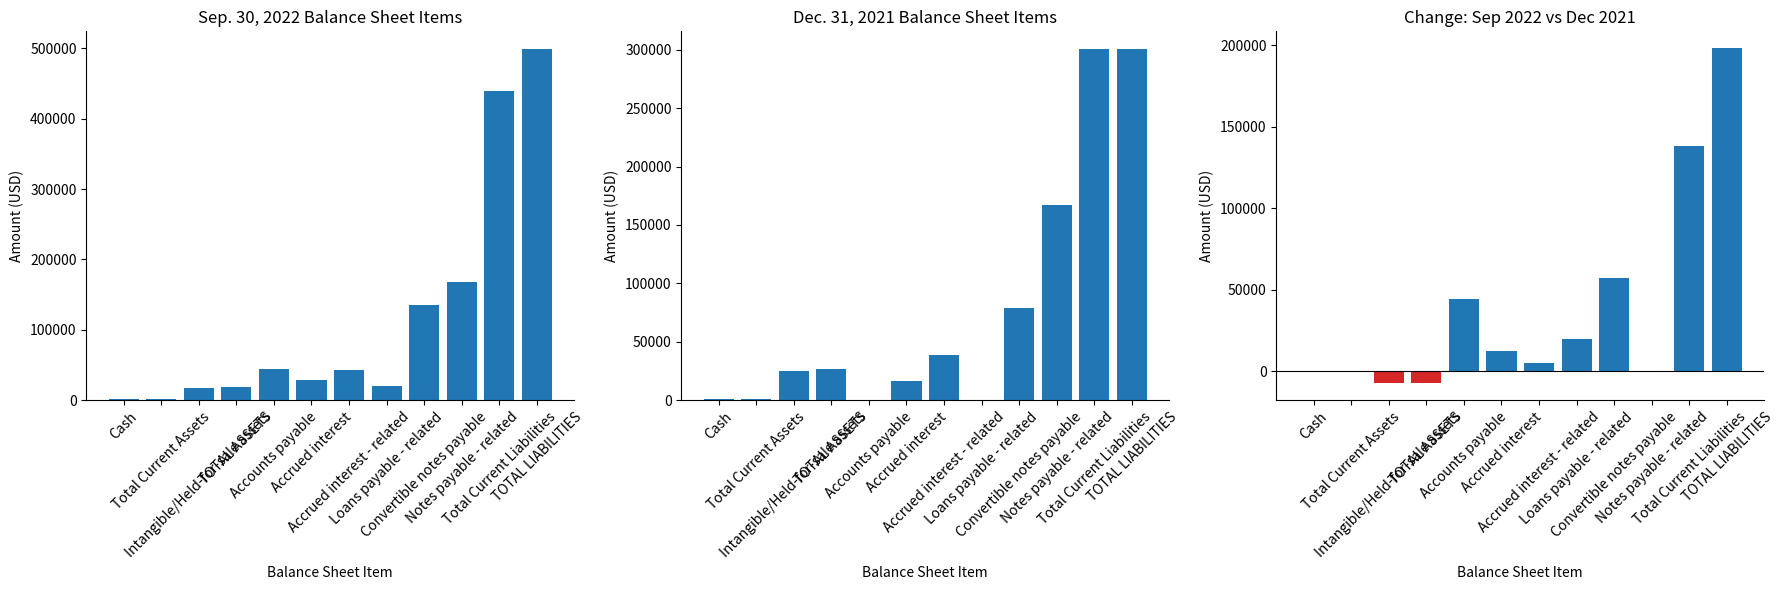

What is the difference between the maximum and minimum values in the Dec. 31, 2021 series?

300855